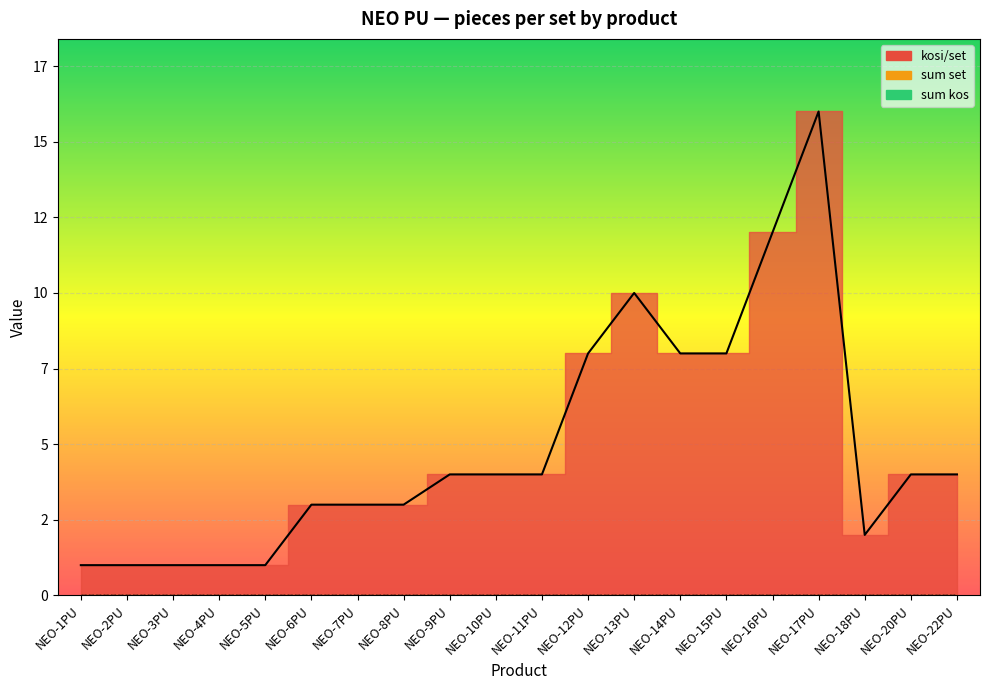

What are all the series names shown in the legend?

kosi/set, sum set, sum kos